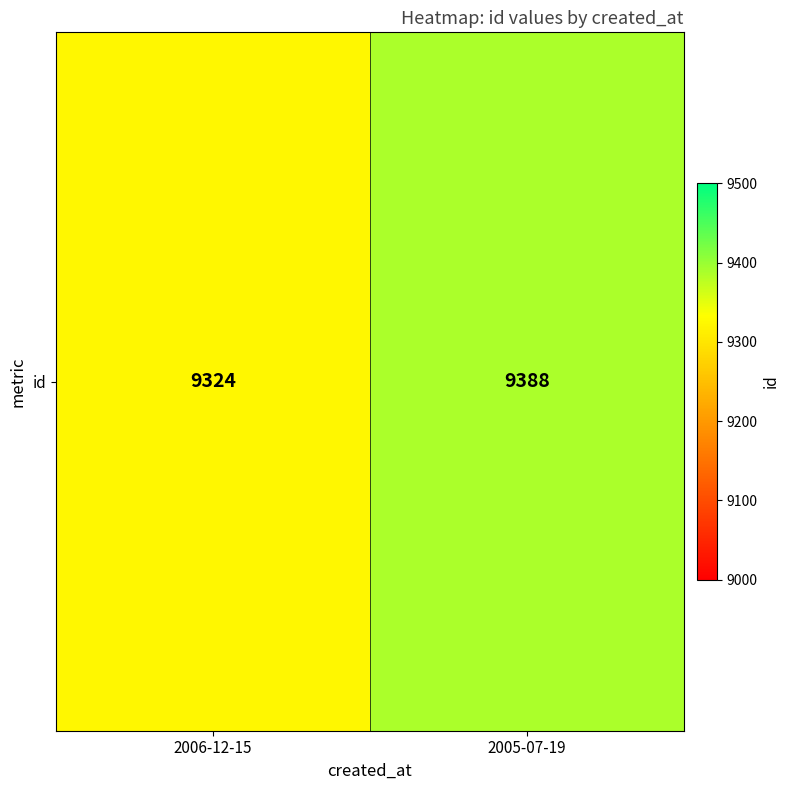

The chart shows a value of 12230 at 2005-07-19. True or false?

False